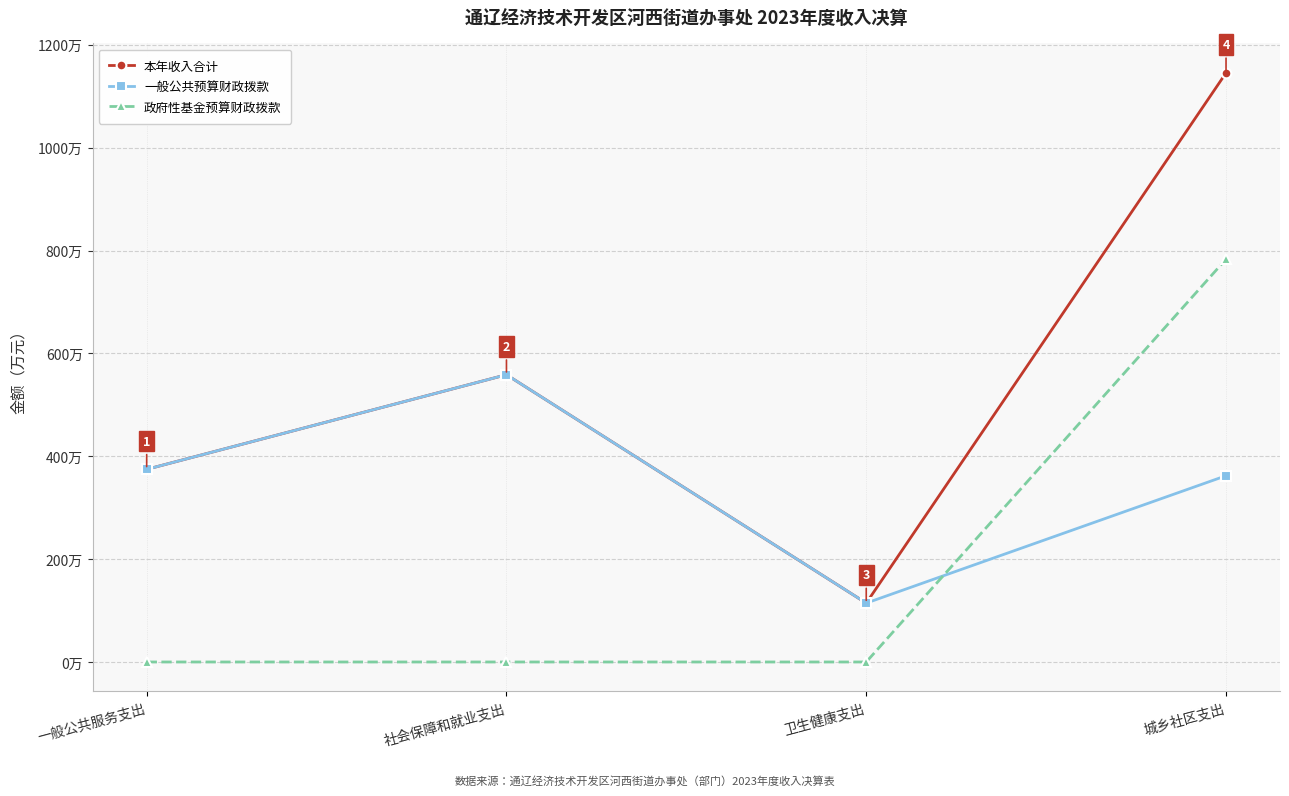

What is the sum of the 政府性基金预算财政拨款 values at 一般公共服务支出 and 城乡社区支出?

783.2